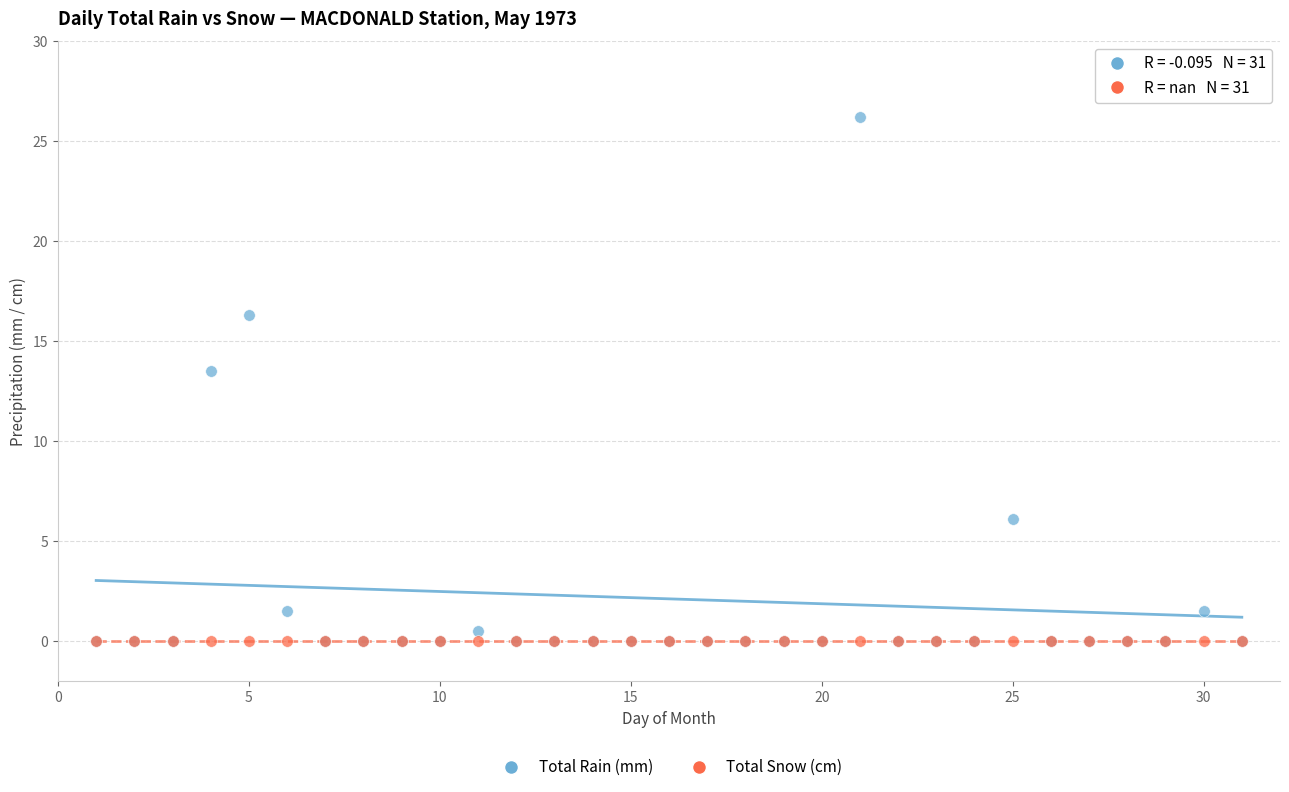

Across all series, what Y value is closest to 13?

13.5